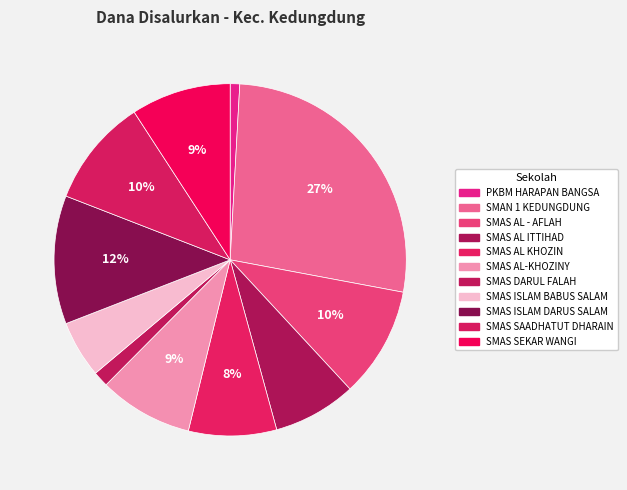

Does SMAS AL KHOZIN represent more than half of the total?

No